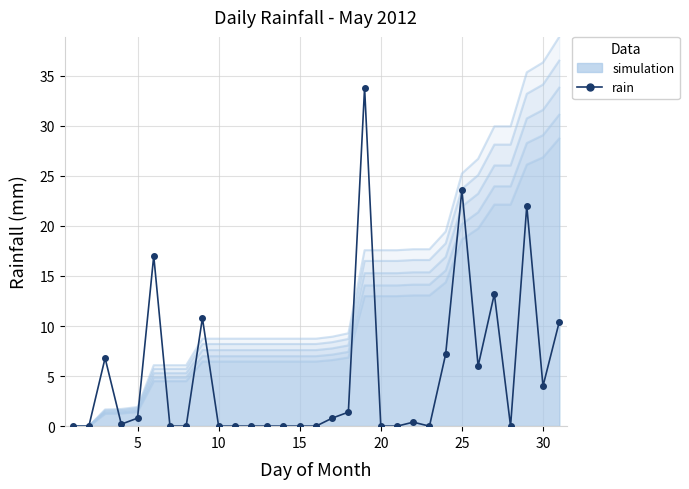

The chart shows a value of 0.0 at 10. True or false?

True